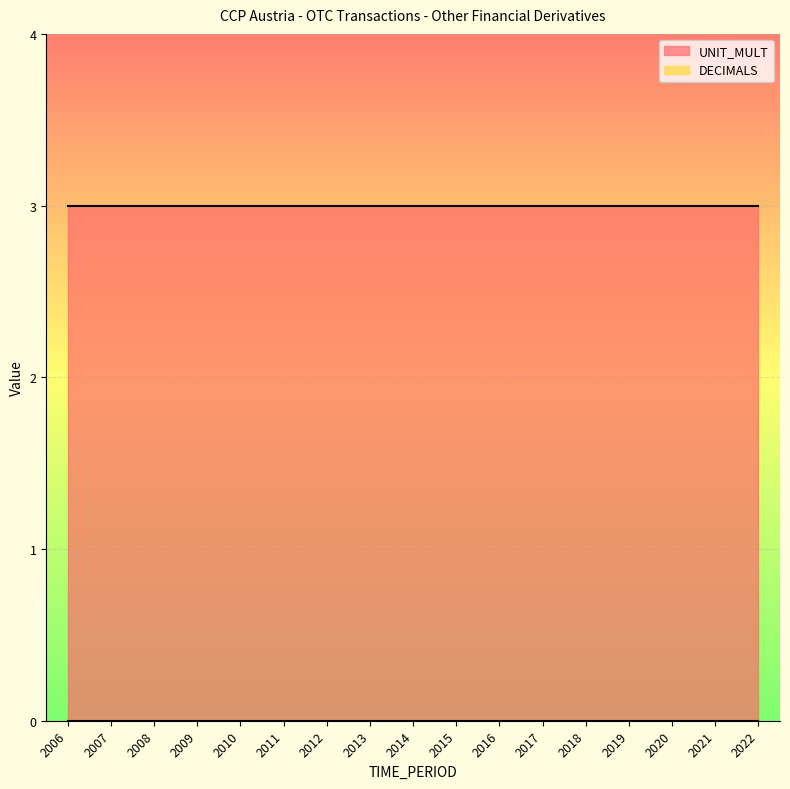

True or false: DECIMALS has more than 1 interior local peaks.

False